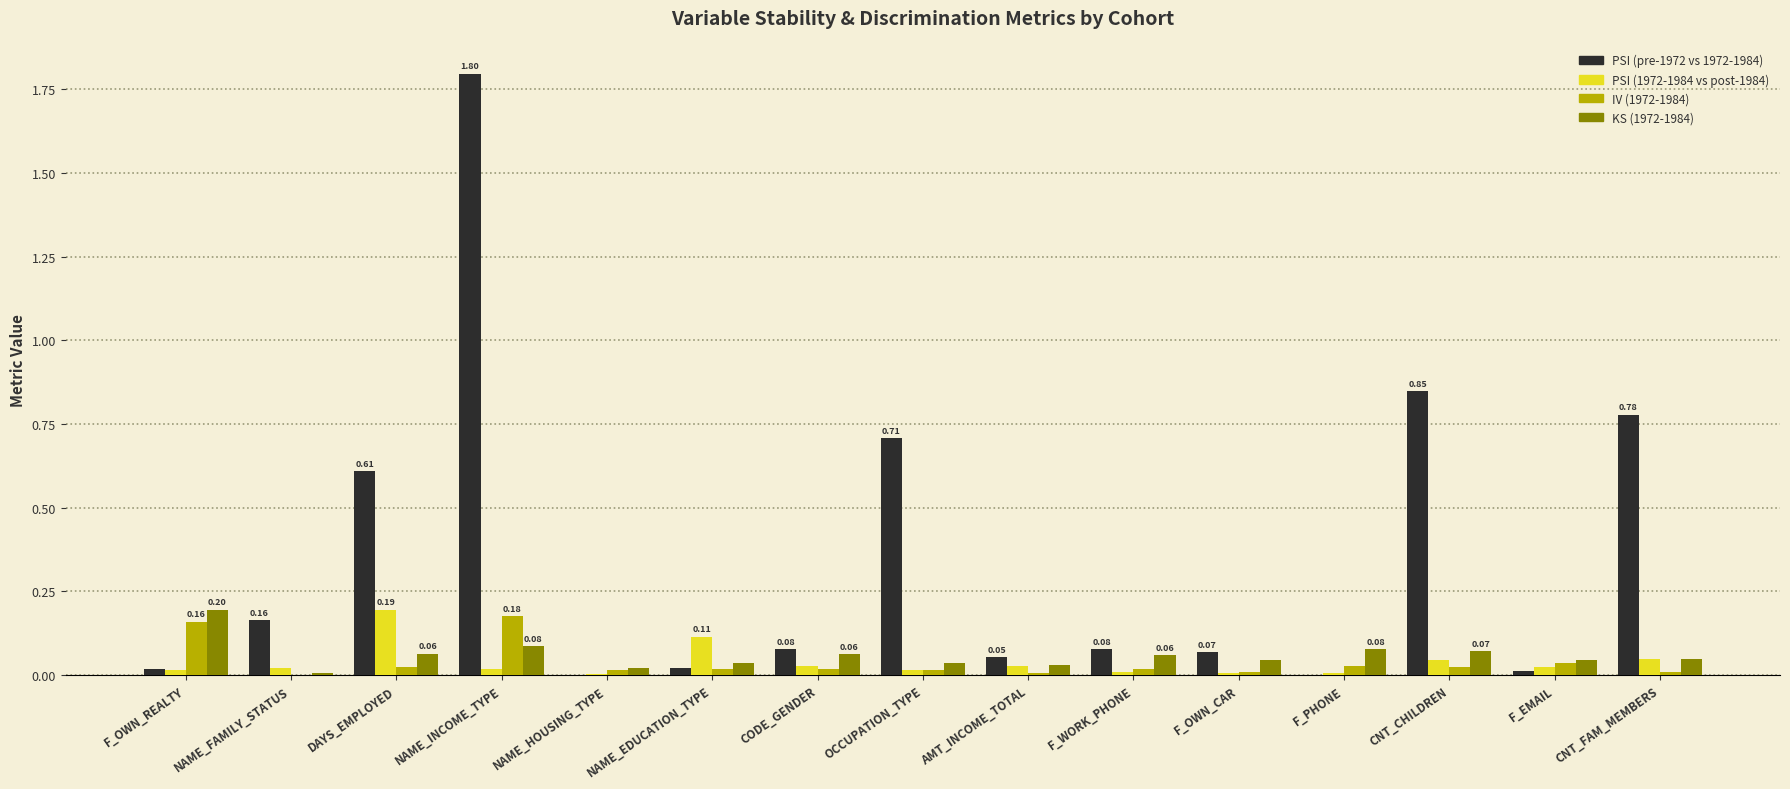

What is the sum of all KS (1972-1984) values?

0.9